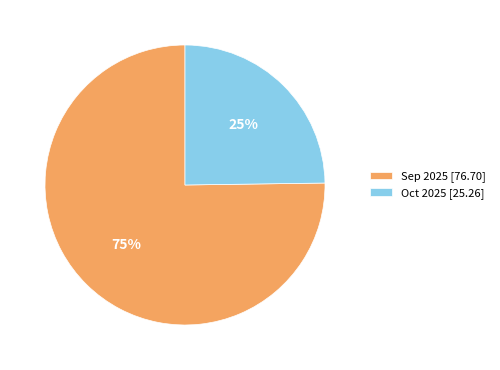

How many segments does this pie chart have?

2